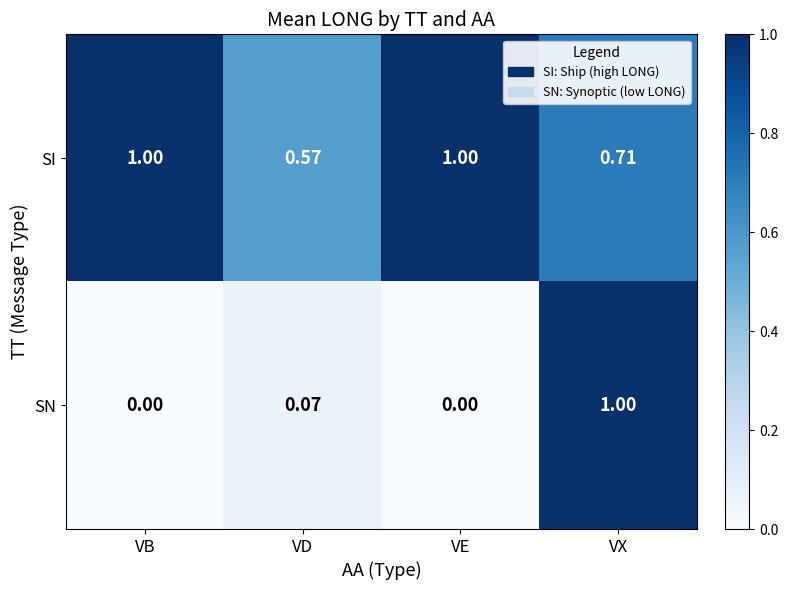

What is the total value across all series at VX?

1.7